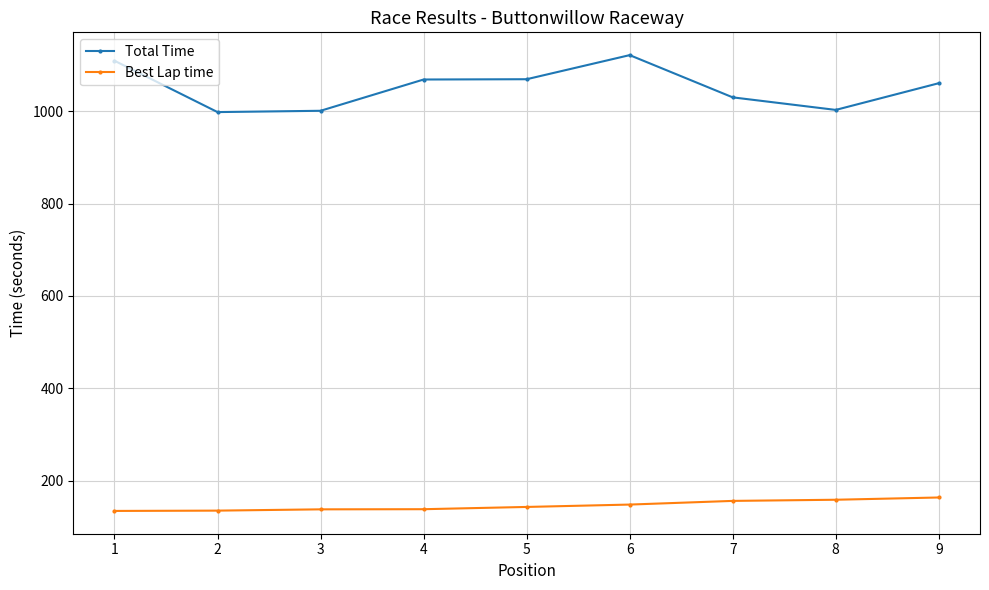

What is the difference between the highest and lowest values at 1?

975.0